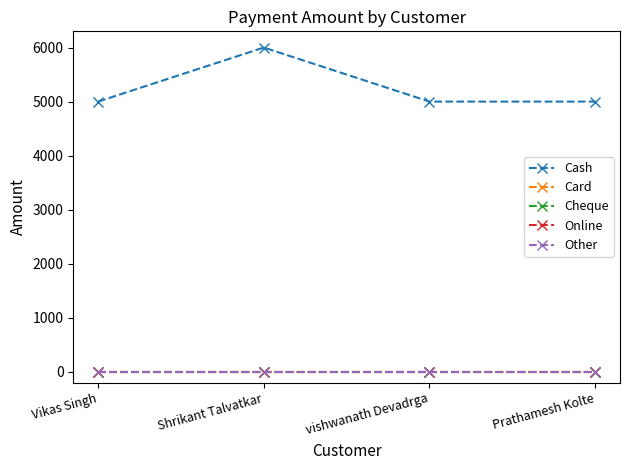

Which series has the largest range (max minus min)?

Cash